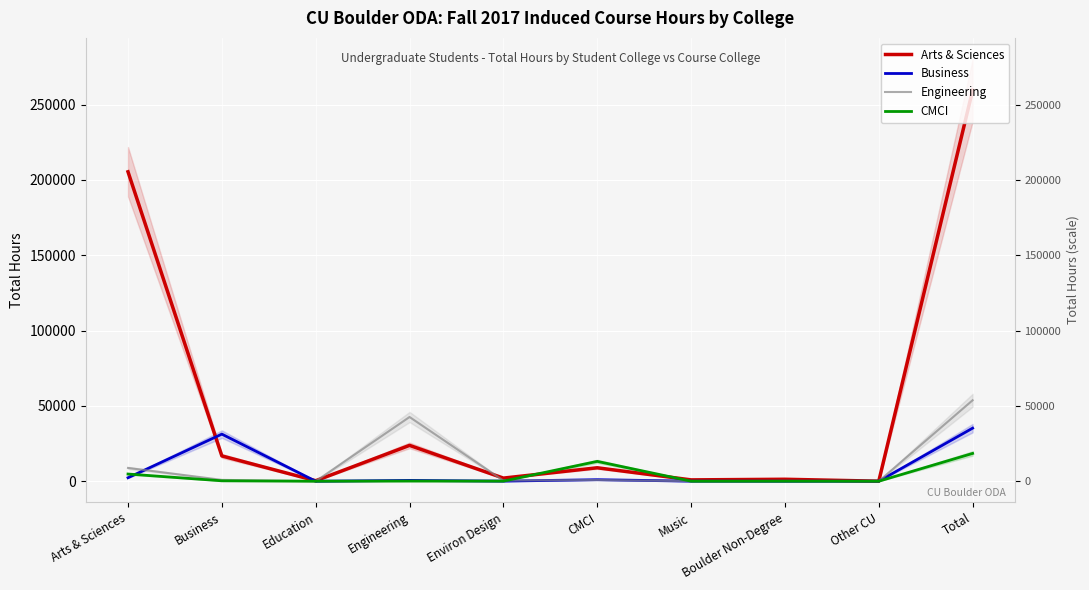

Between Business and Music, which series saw the biggest shift?

Business